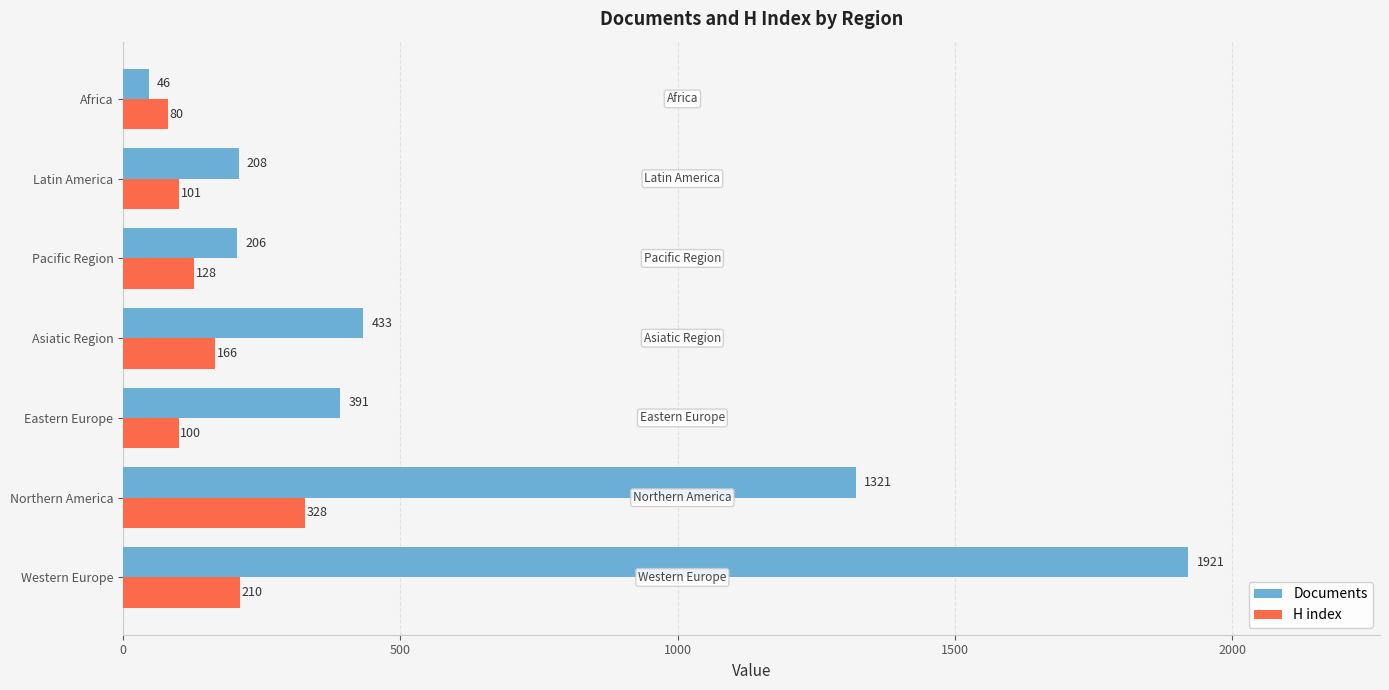

What is the maximum value shown in the chart?

1921